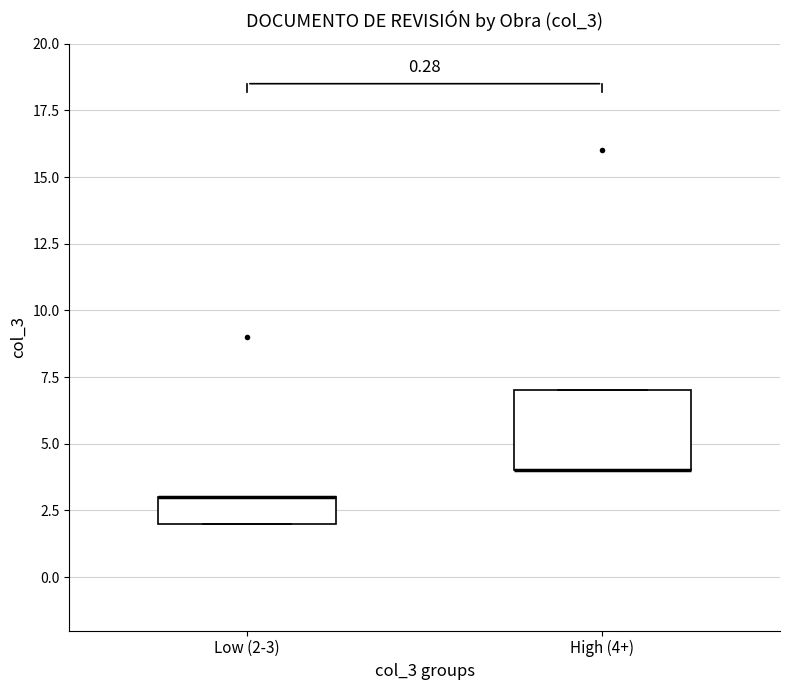

Which box is the tallest, from its lower edge to its upper edge?

High (4+)